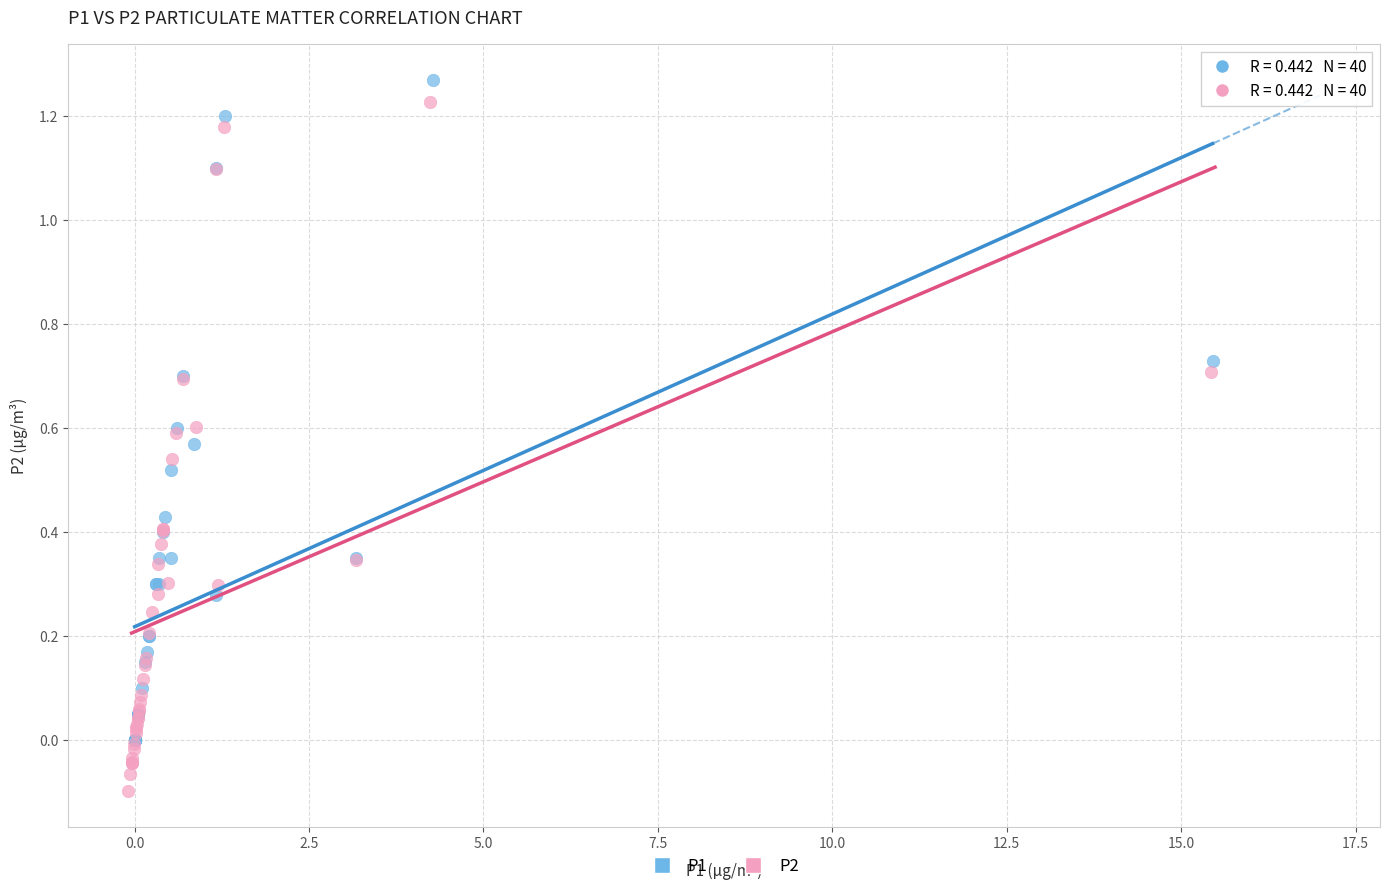

Which series has the largest Y range (max minus min)?

P2